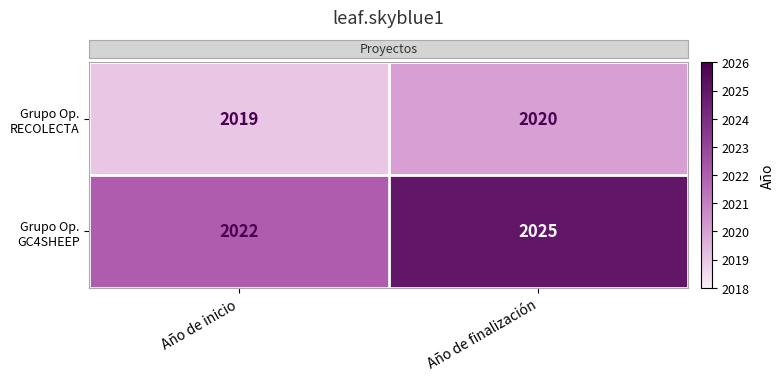

At which category does the chart reach its minimum across all series?

Año de inicio